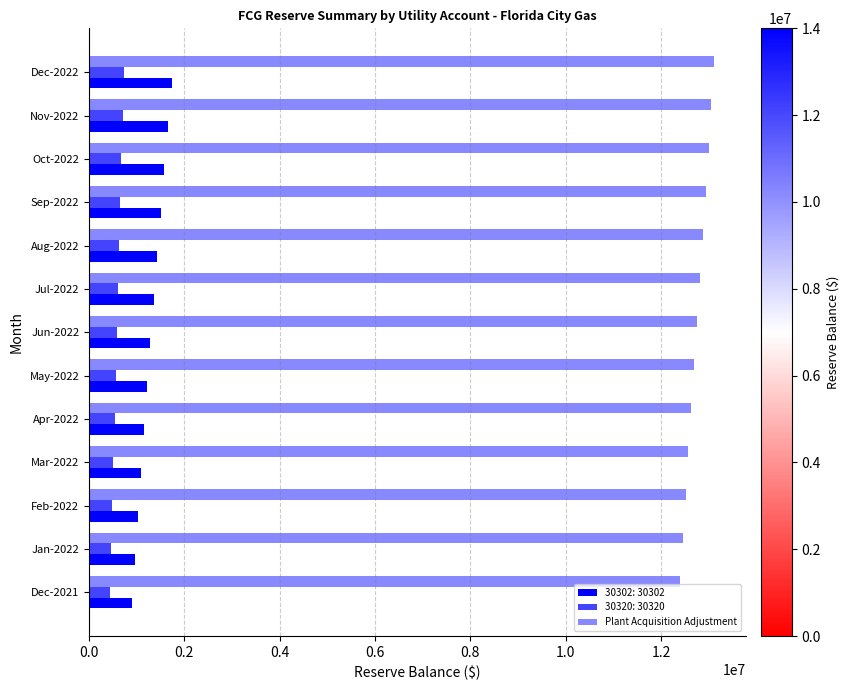

How many data points in 30302: 30302 are above 1288217?

7